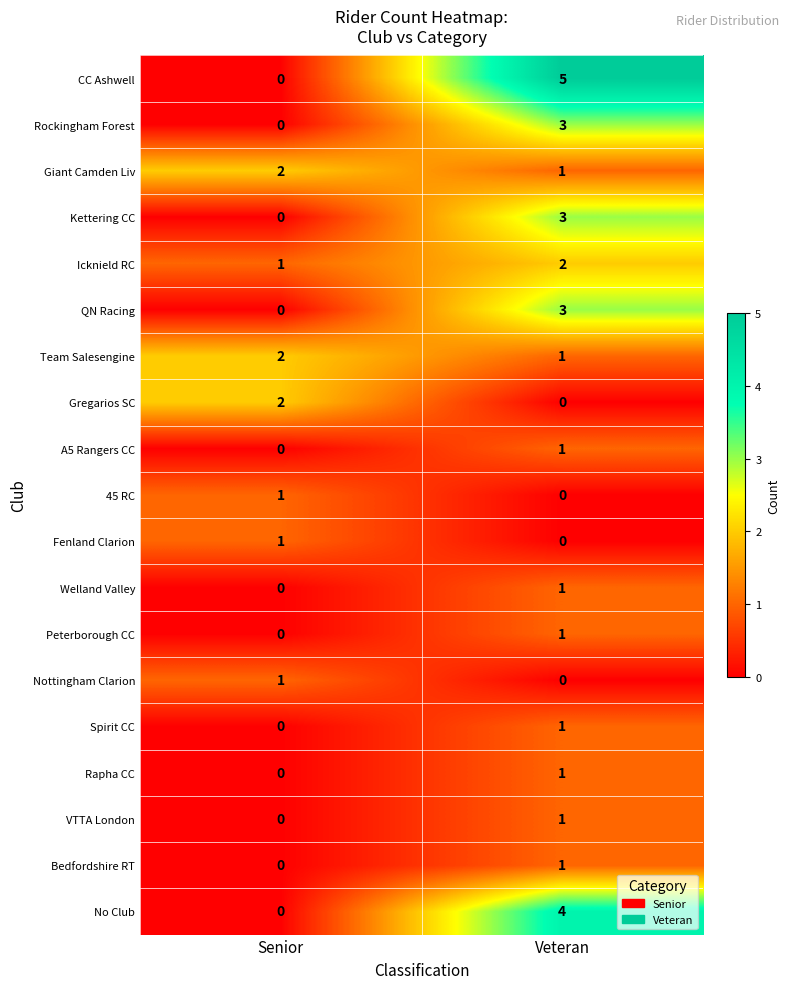

Which series has the largest total across all categories?

CC Ashwell